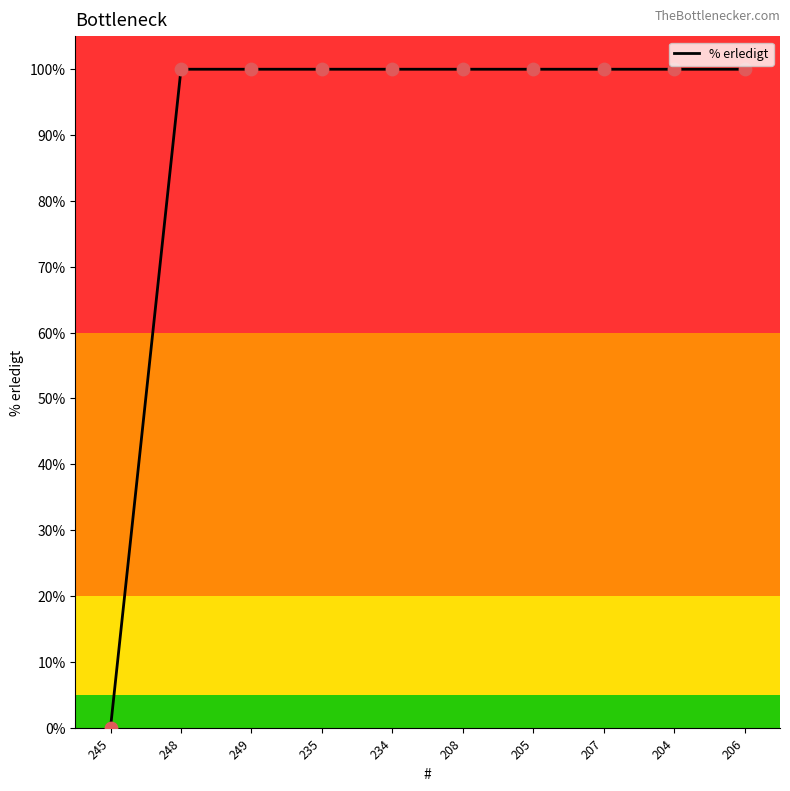

What is the ratio of the value at 249 to the value at 208?

1.0